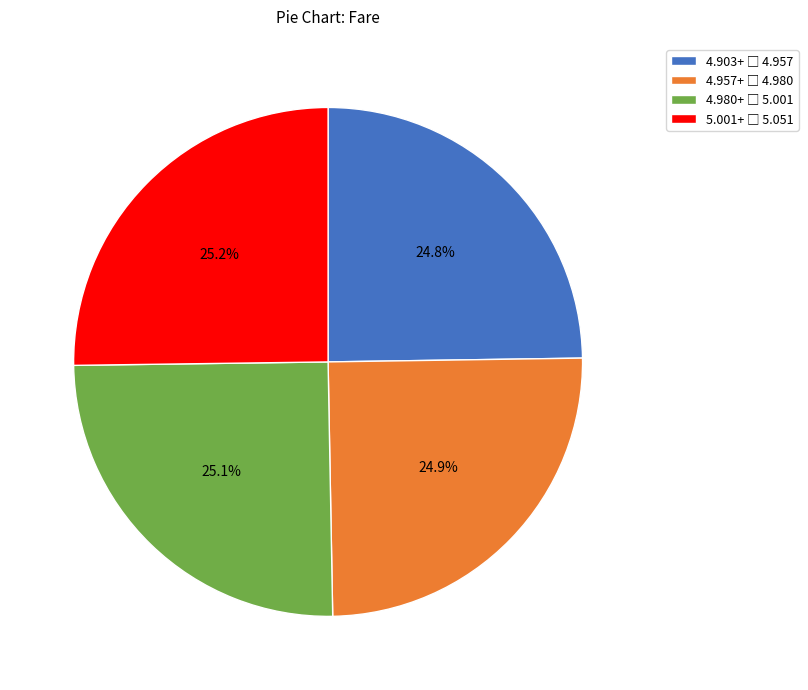

Does any single category account for the majority?

No